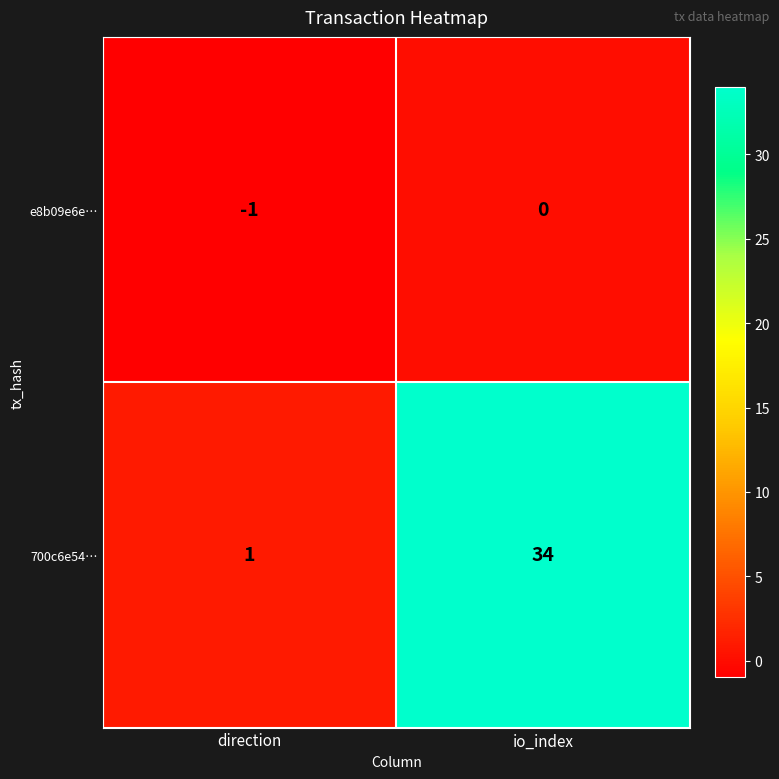

Which series has the largest total across all categories?

700c6e54…